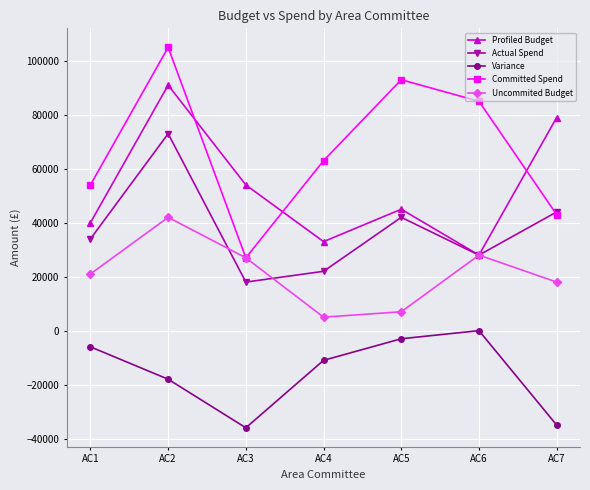

What is the value of the Committed Spend point at the 4th from the left?

63000